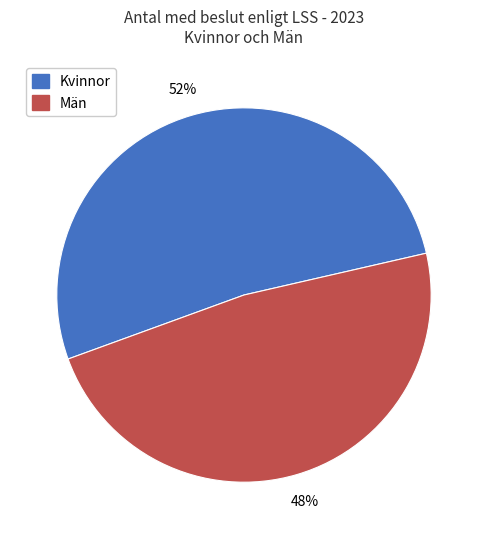

To the nearest percent, what is the average slice percentage?

50%